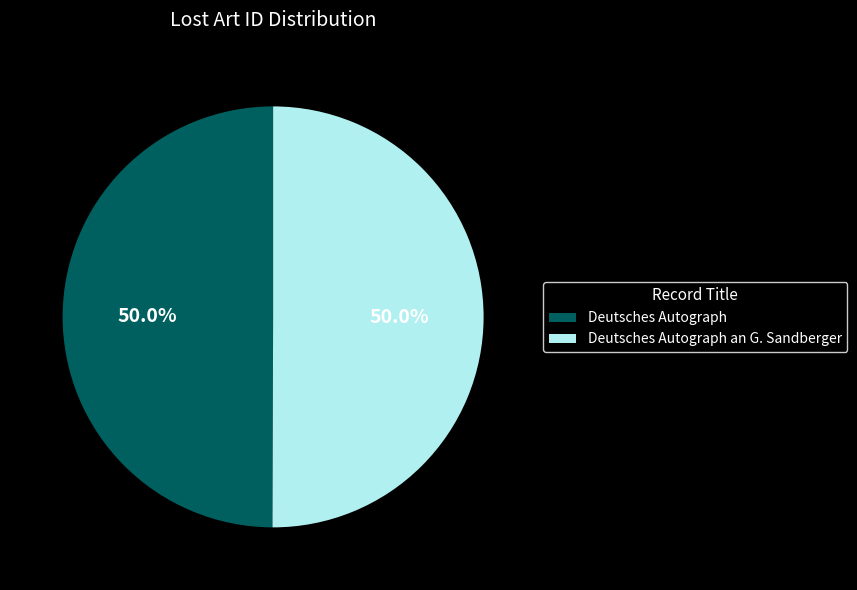

What is the total percentage of Deutsches Autograph an G. Sandberger and Deutsches Autograph?

100.0%